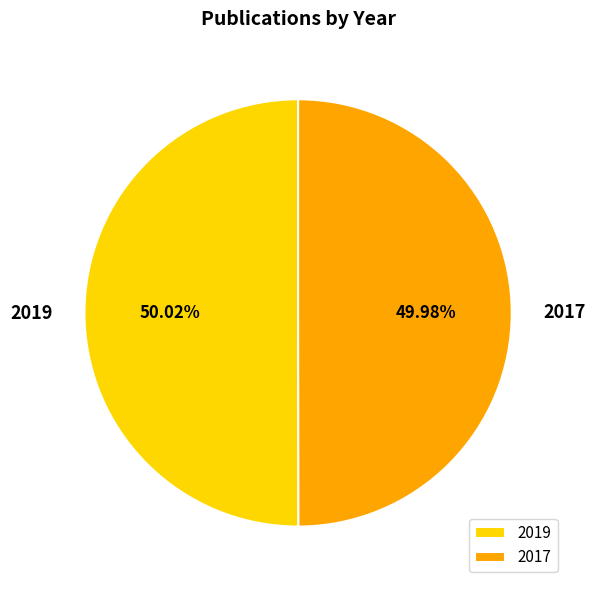

Do 2019 and 2017 together represent more than half of the pie?

Yes